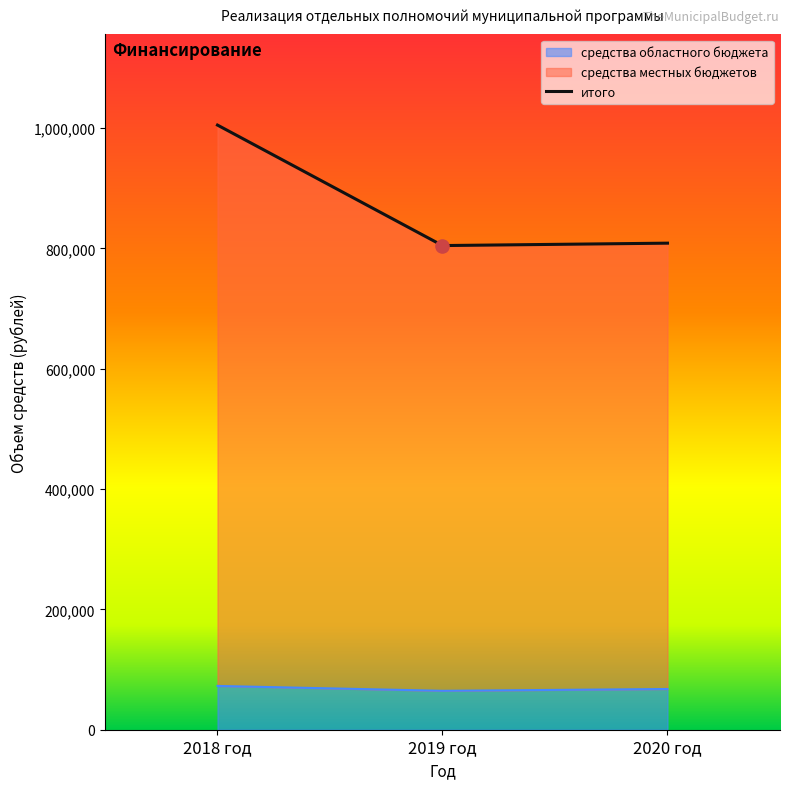

At how many categories does at least one series exceed 749841?

3